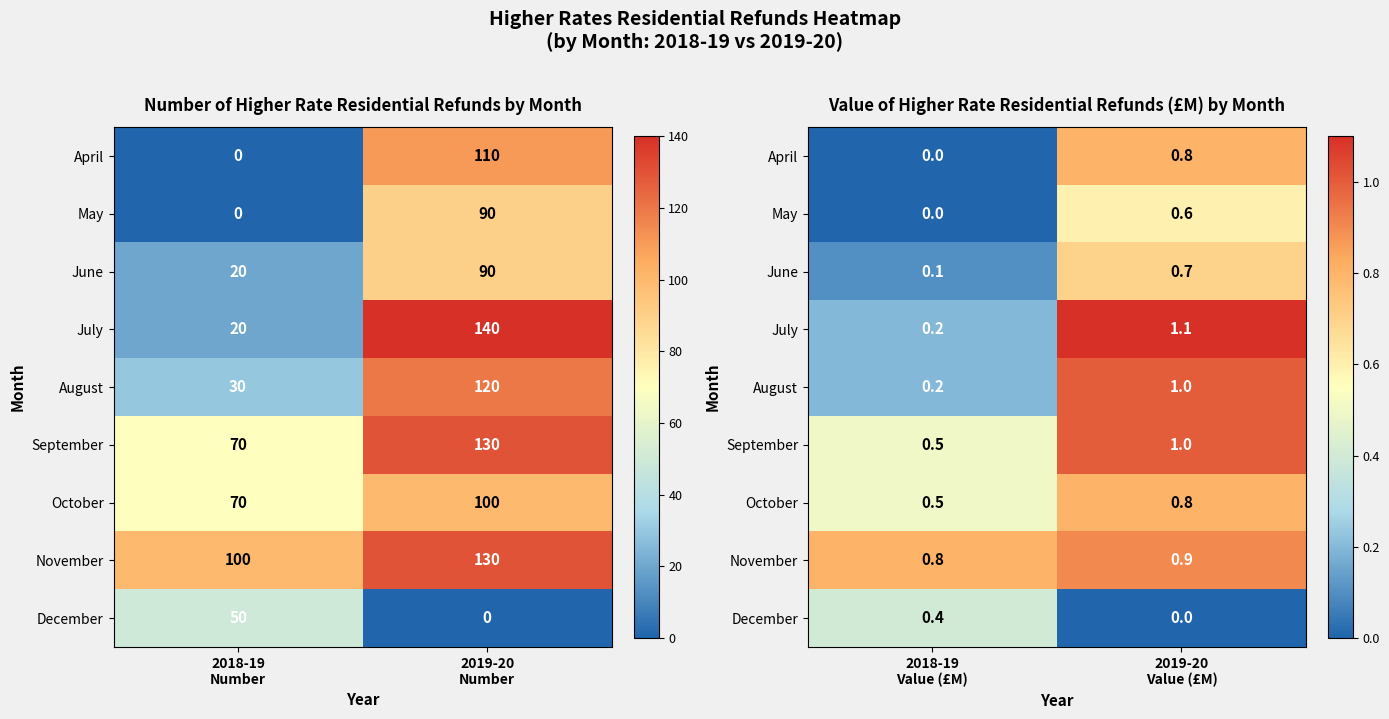

Between 2018-19
Number and 2019-20
Number, which is larger?

2019-20
Number